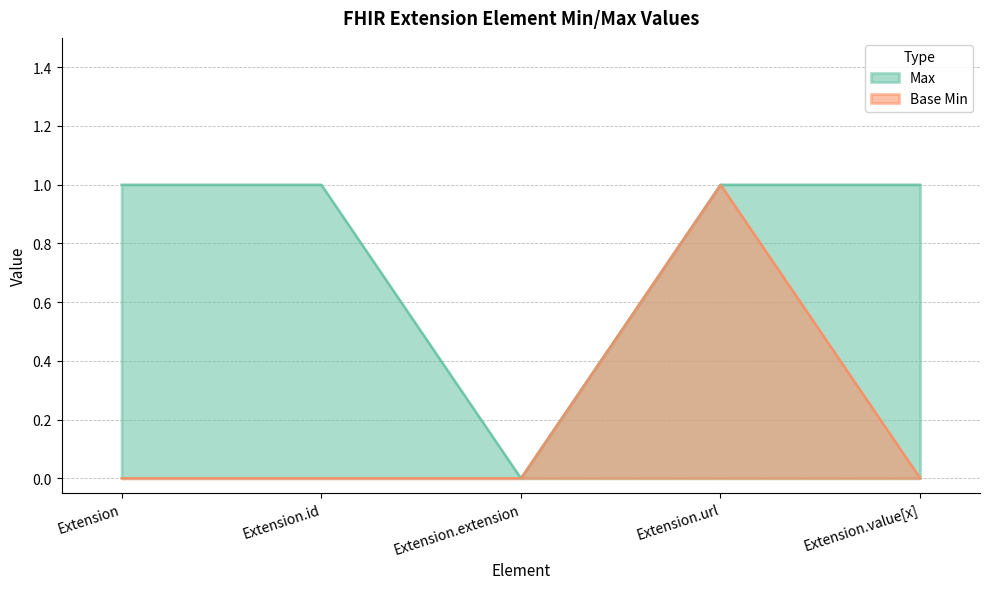

List the series in order of their peak value, highest first.

Max, Base Min